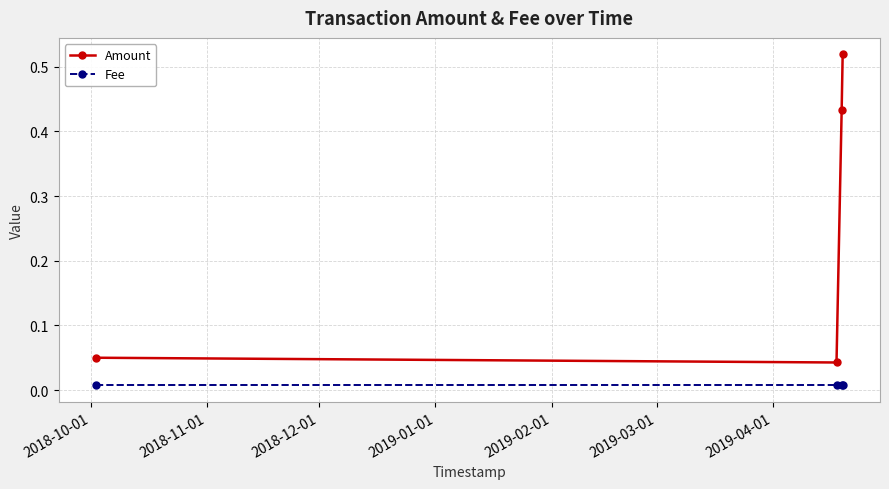

At how many categories does at least one series exceed 0?

4